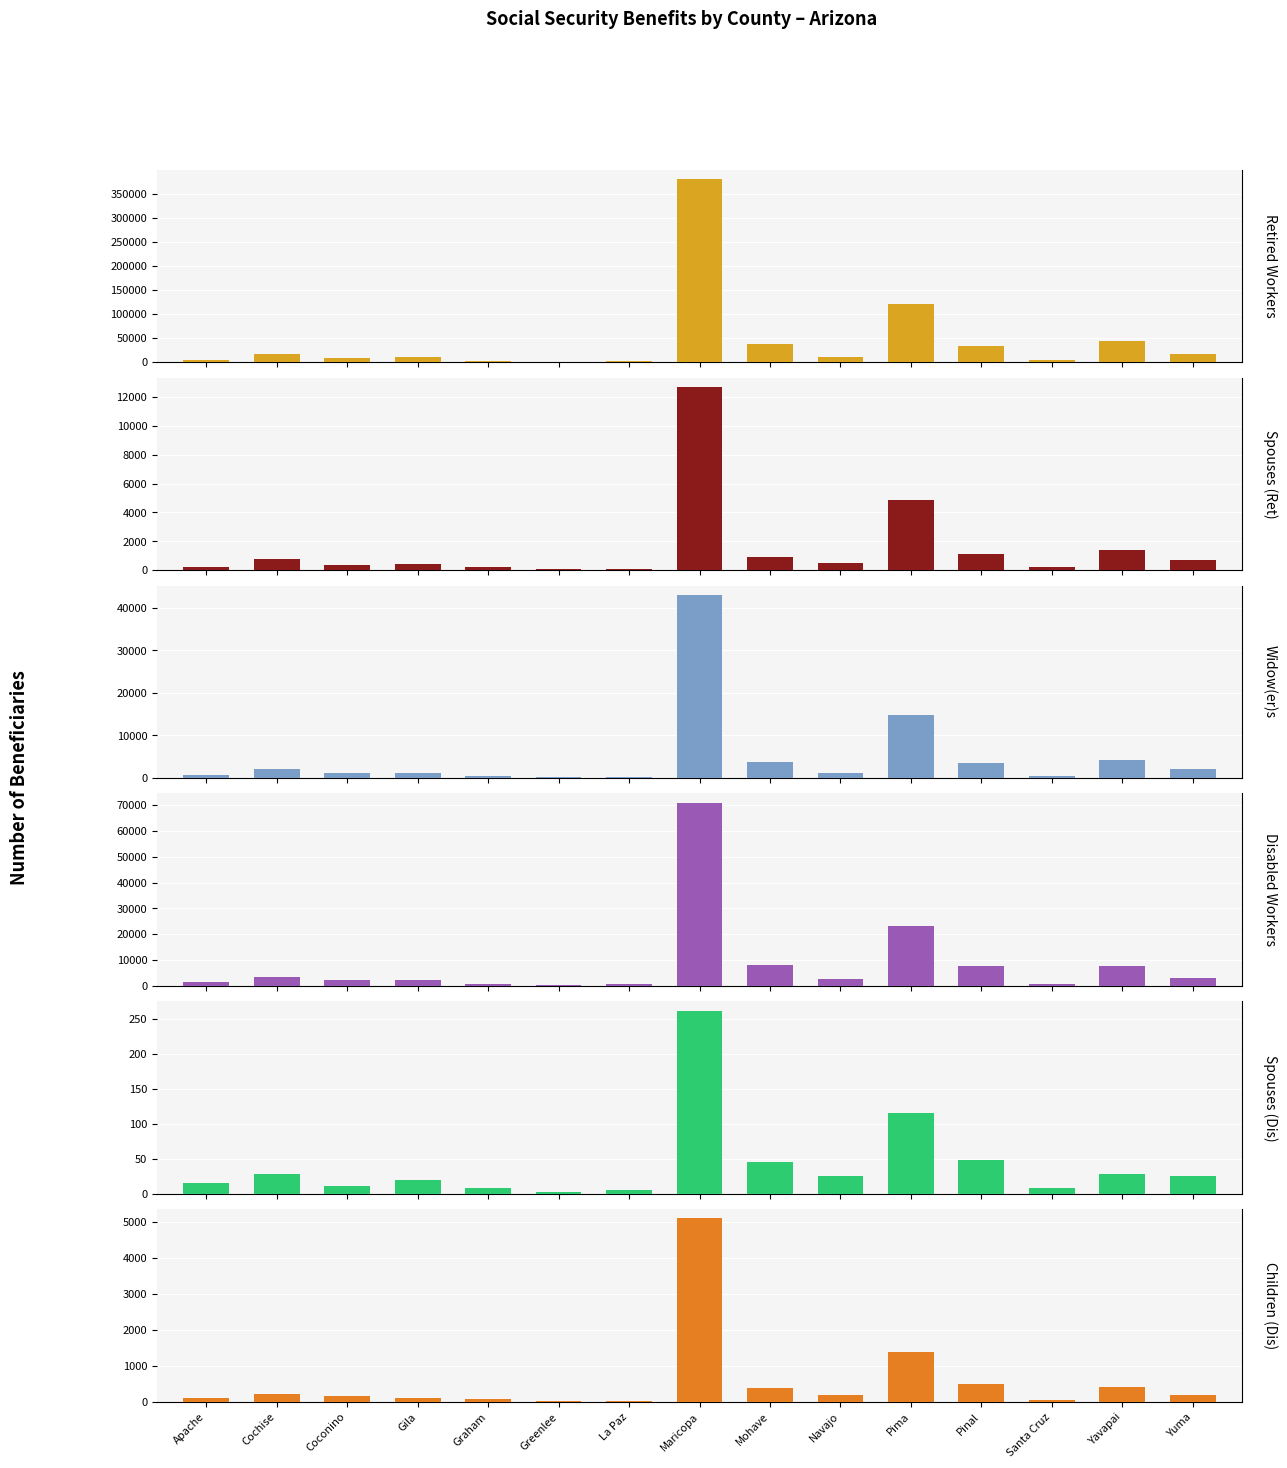

At which label is Spouses (Ret) closest to 6386?

Pima